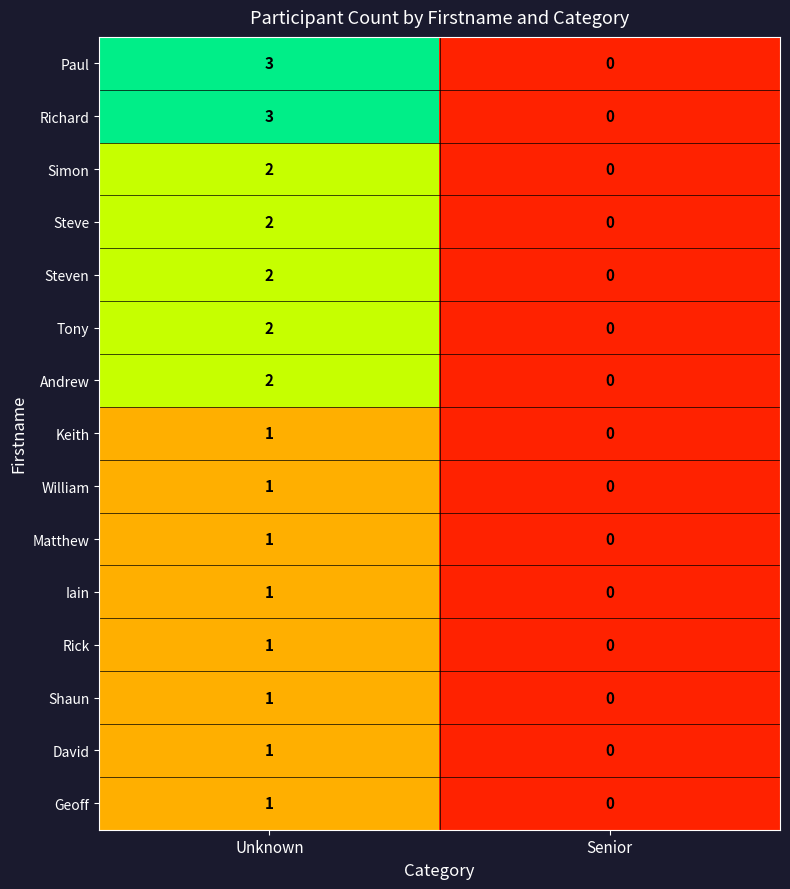

Reading left to right, transcribe all the data shown in this chart.

Paul: 3	0
Richard: 3	0
Simon: 2	0
Steve: 2	0
Steven: 2	0
Tony: 2	0
Andrew: 2	0
Keith: 1	0
William: 1	0
Matthew: 1	0
Iain: 1	0
Rick: 1	0
Shaun: 1	0
David: 1	0
Geoff: 1	0